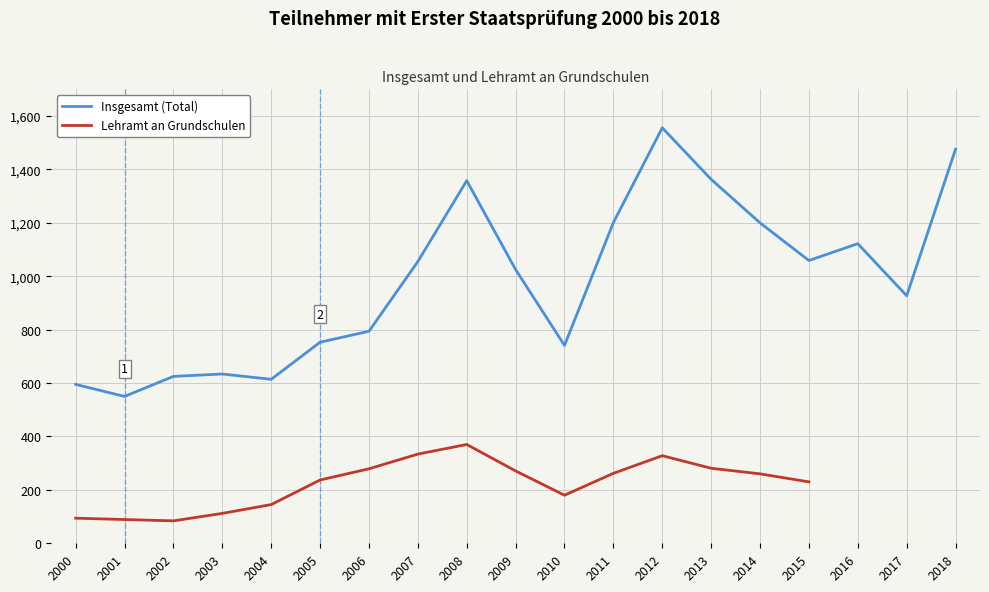

Is it true that the value at 2000 is 856?

False